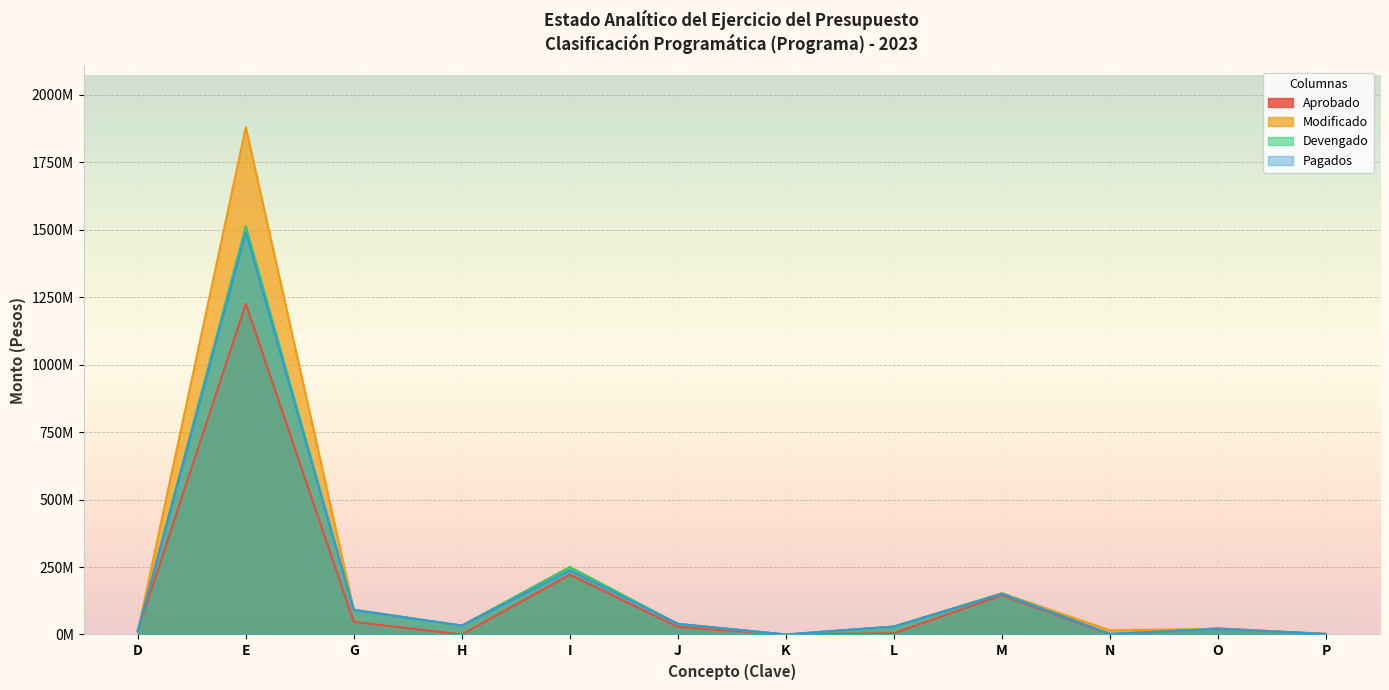

What are all the series names shown in the legend?

Aprobado, Modificado, Devengado, Pagados